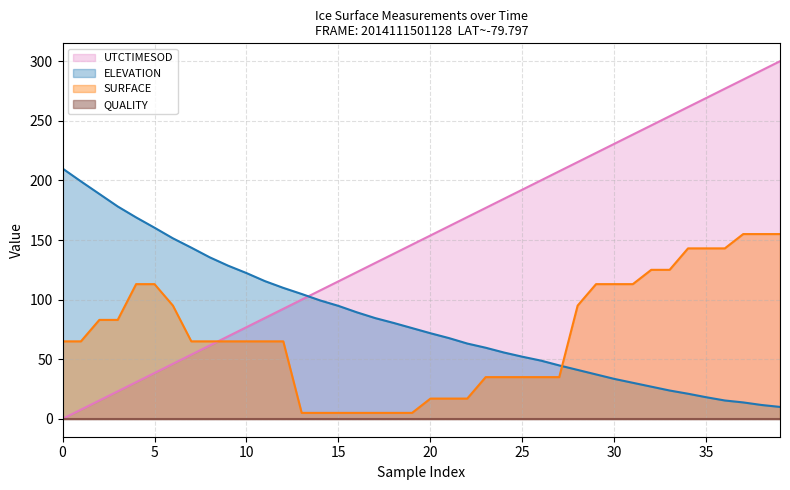

What is the lowest value of the ELEVATION series?

10.0